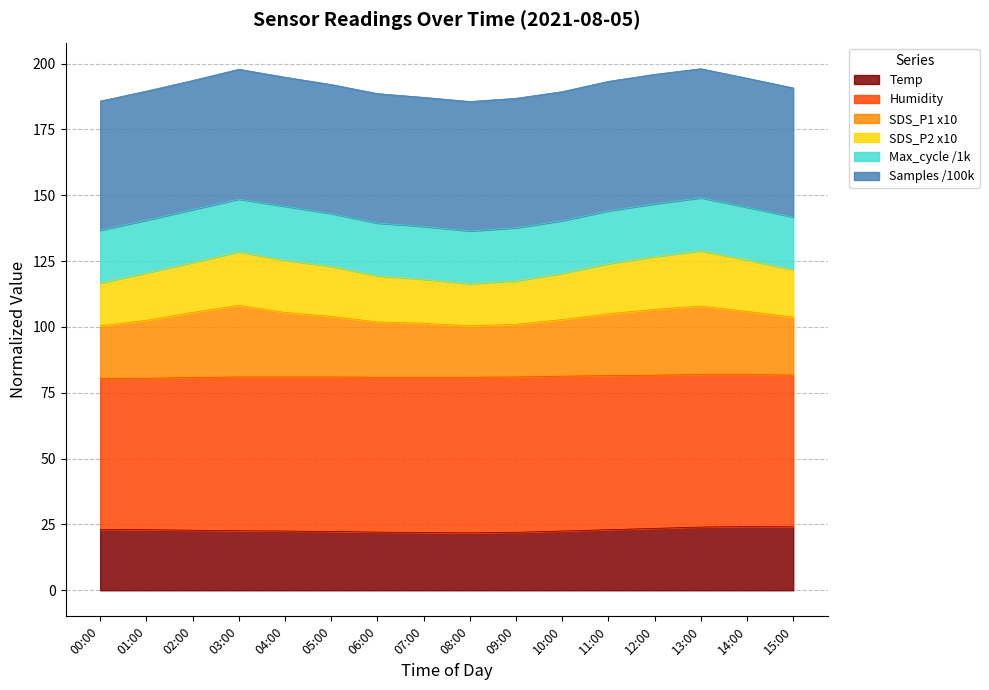

What is the difference between the SDS_P1 values at 04:00 and 00:00?

5.1